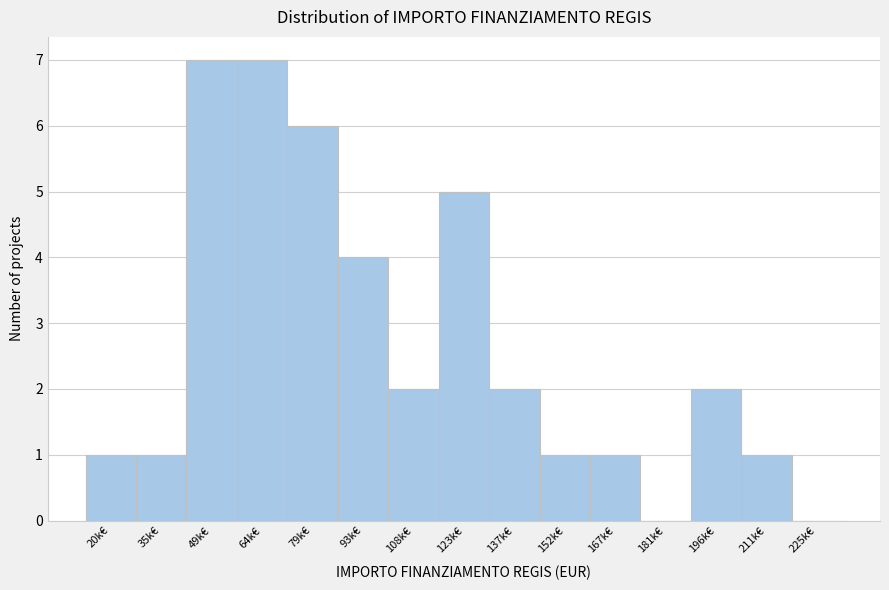

Reading right to left, what are all the values shown in this chart?

225k€=0	211k€=1	196k€=2	181k€=0	167k€=1	152k€=1	137k€=2	123k€=5	108k€=2	93k€=4	79k€=6	64k€=7	49k€=7	35k€=1	20k€=1